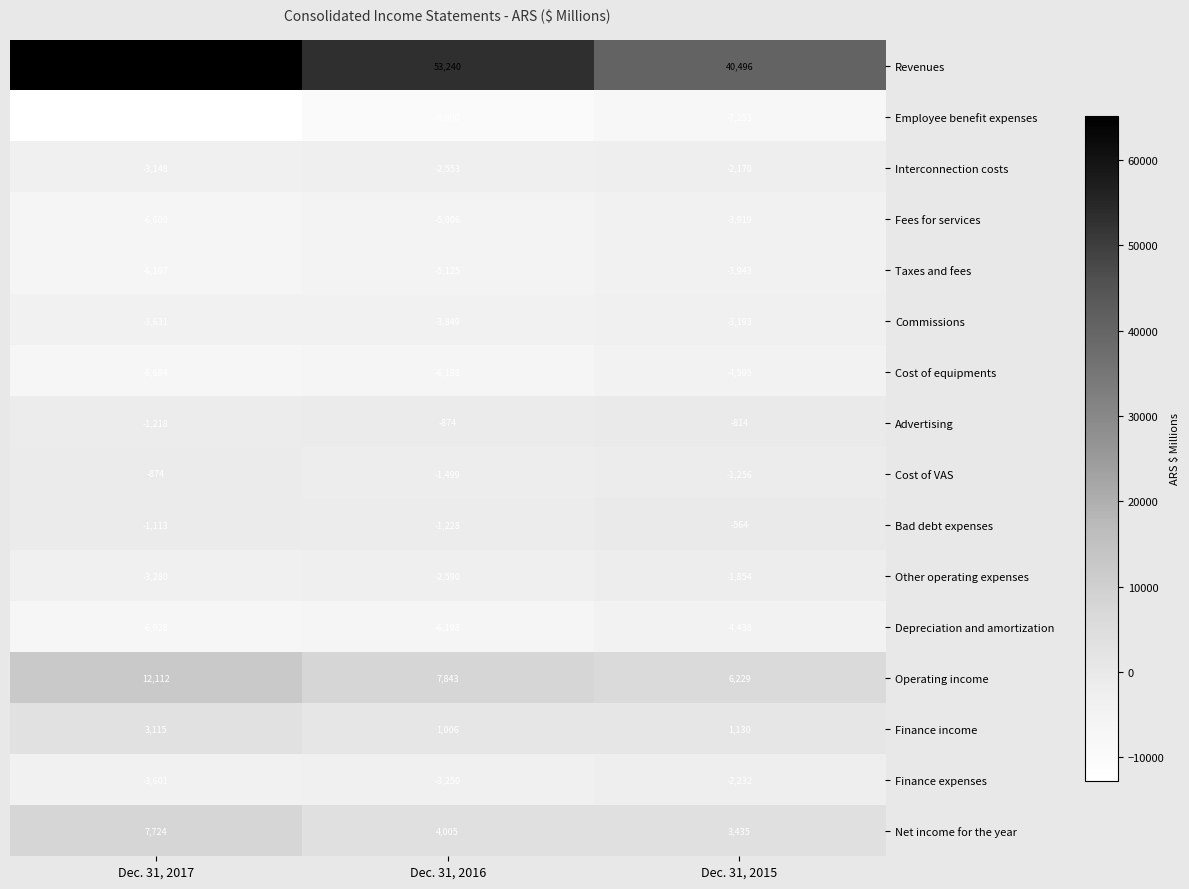

The Cost of equipments series shows -4595 at Dec. 31, 2015. True or false?

True